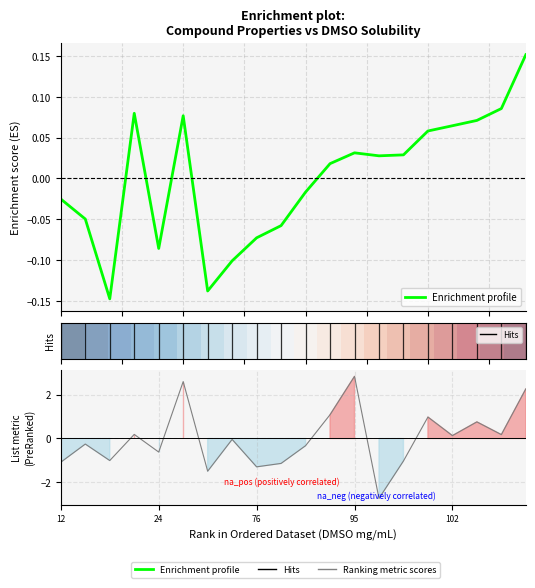

How many interior local peaks does the Enrichment profile series have?

3